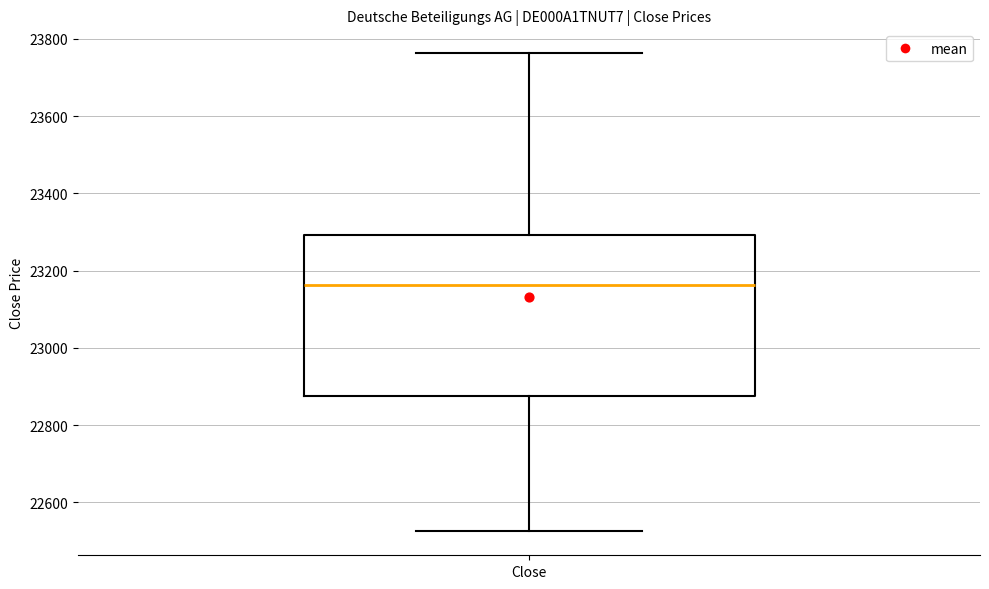

Transcribe this box plot: give where the median line is, the range the box spans, and where the two whiskers end, as read against the y-axis. The values are not printed on the chart, so give them approximately, as read against the axis.

median 23160, box 22880 to 23300, whiskers 22520 to 23760